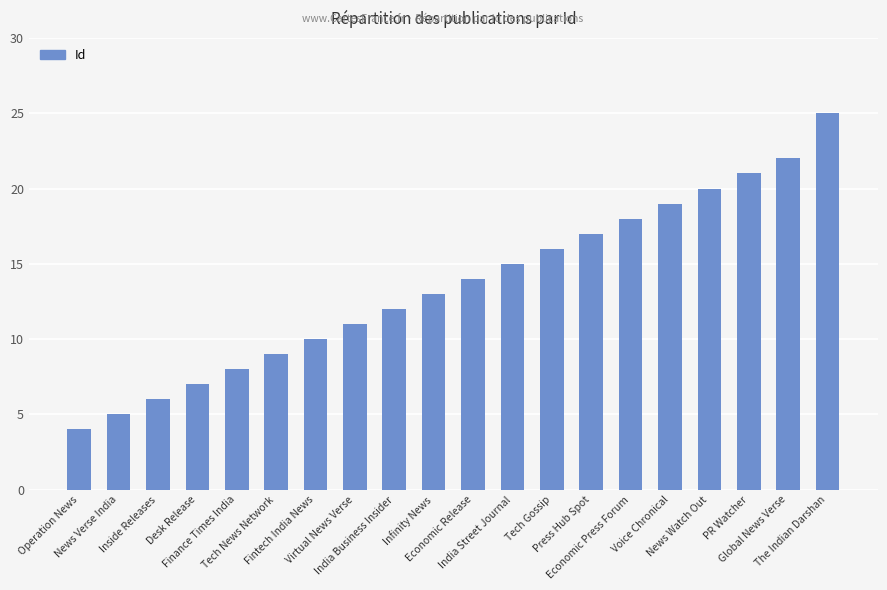

Reading left to right, list all the values displayed in this chart.

4	5	6	7	8	9	10	11	12	13	14	15	16	17	18	19	20	21	22	25